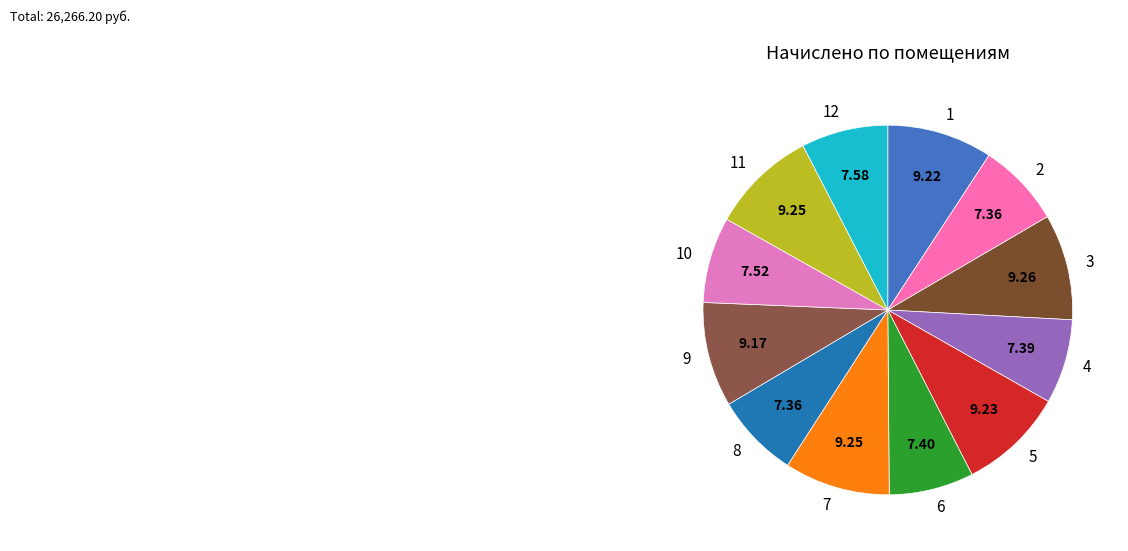

The 7 slice represents 9% of the pie. True or false?

True